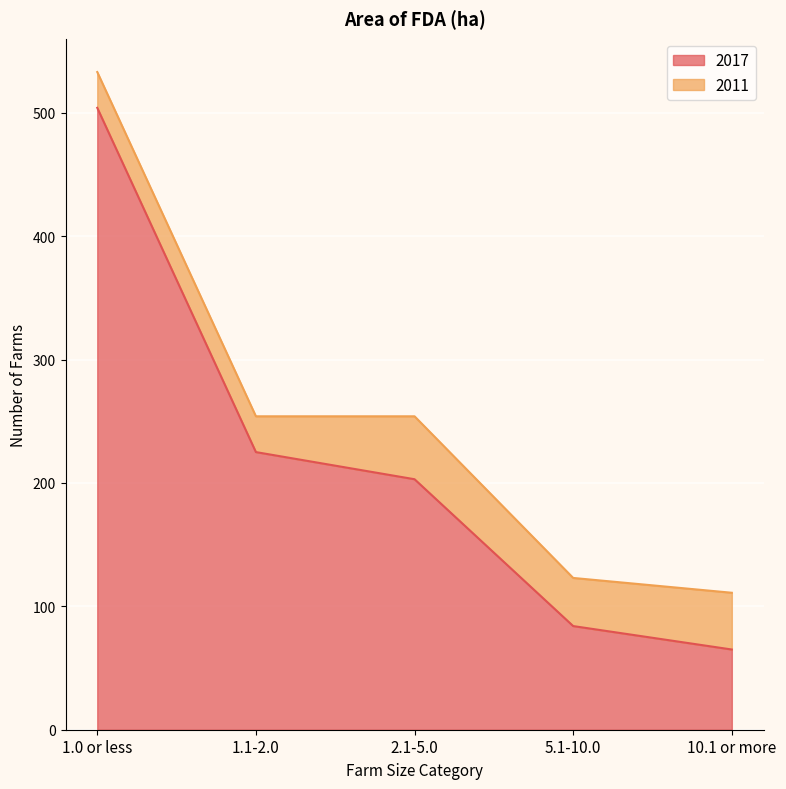

The chart shows a value of 504 at 1.0 or less. True or false?

True